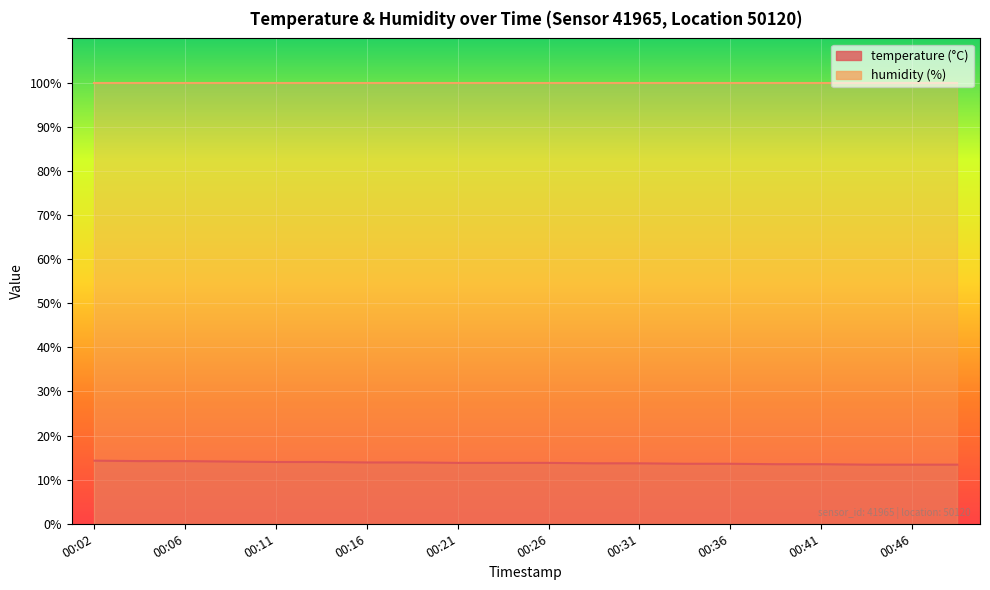

True or false: the data shows 13.9 at 00:19.

True